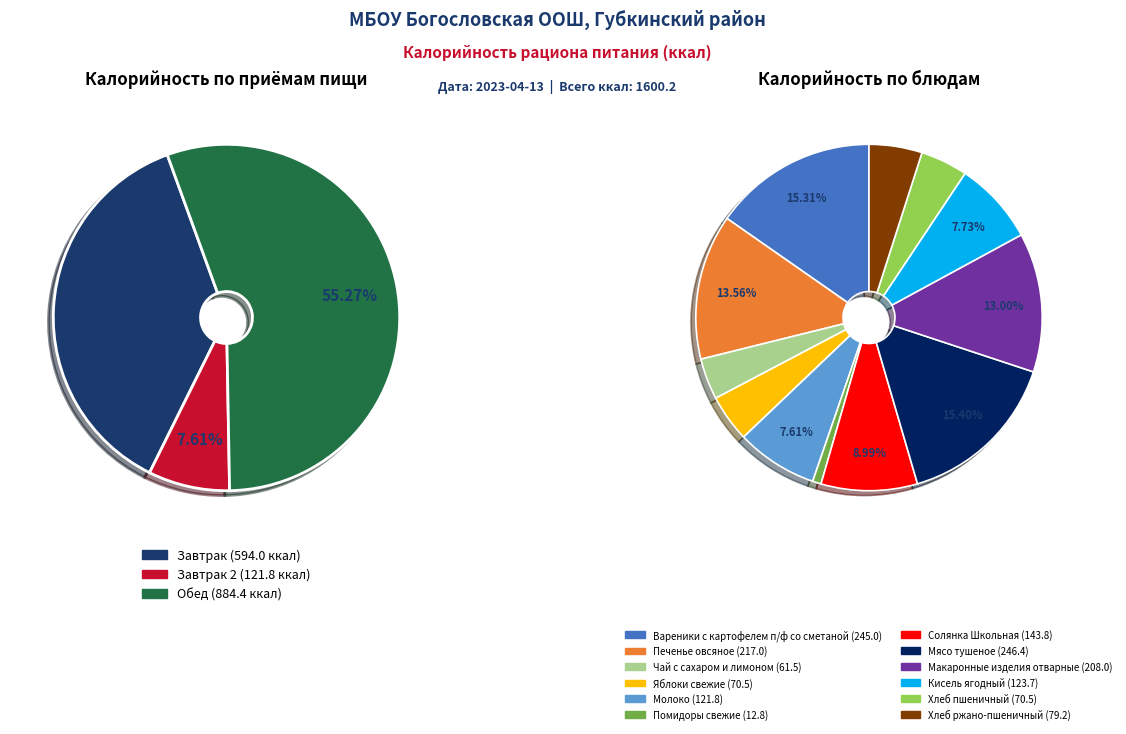

Rank the categories by value from highest to lowest.

Мясо тушеное, Вареники с картофелем п/ф со сметаной, Печенье овсяное, Макаронные изделия отварные, Солянка Школьная, Кисель ягодный, Молоко, Хлеб ржано-пшеничный, Яблоки свежие, Хлеб пшеничный, Чай с сахаром и лимоном, Помидоры свежие